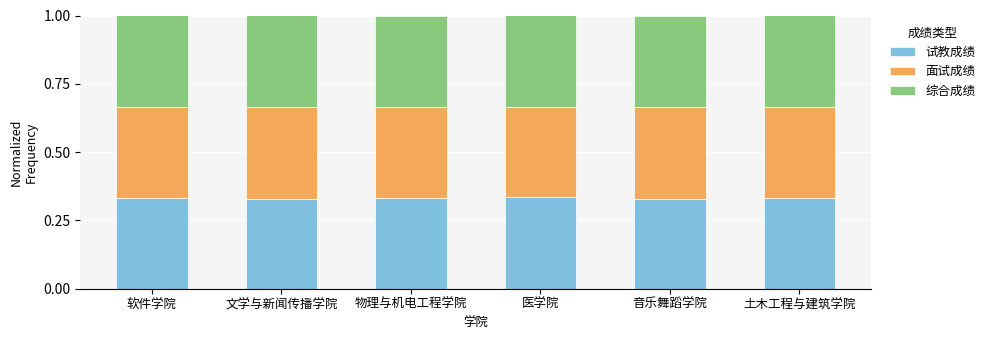

How many bars are there in total?

6